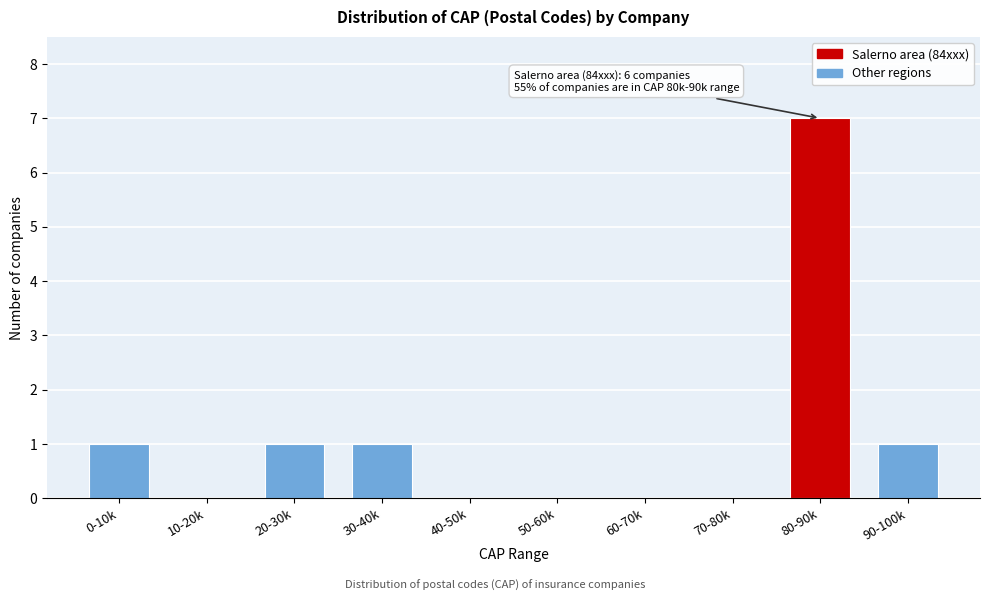

Reading left to right, list all the values displayed in this chart.

0-10k=1	10-20k=0	20-30k=1	30-40k=1	40-50k=0	50-60k=0	60-70k=0	70-80k=0	80-90k=7	90-100k=1